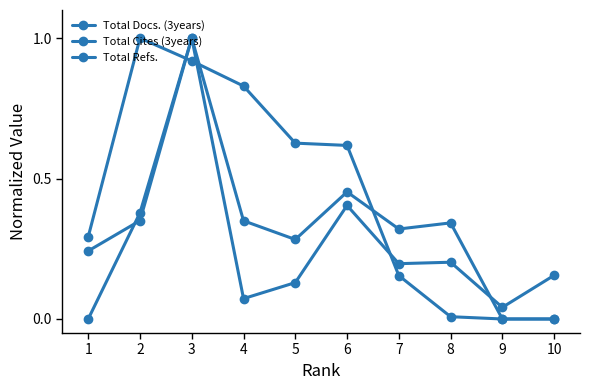

Rank the series at 1 from highest to lowest value.

Total Refs., Total Cites (3years), Total Docs. (3years)